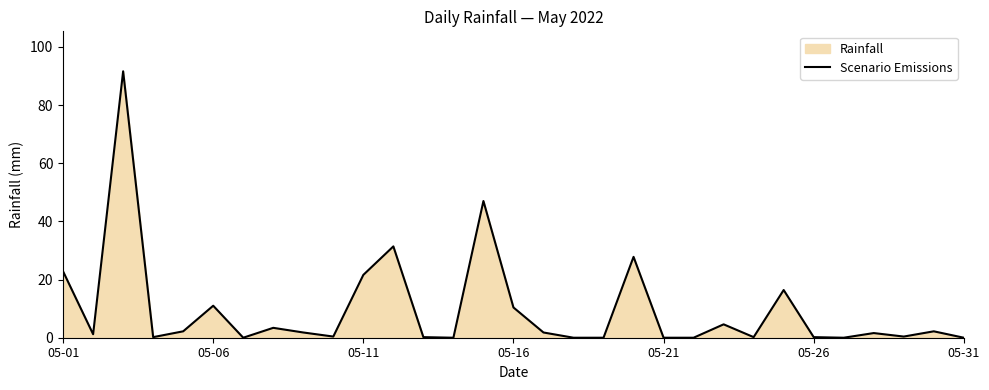

The chart shows a value of 0.2 at 05-26. True or false?

True